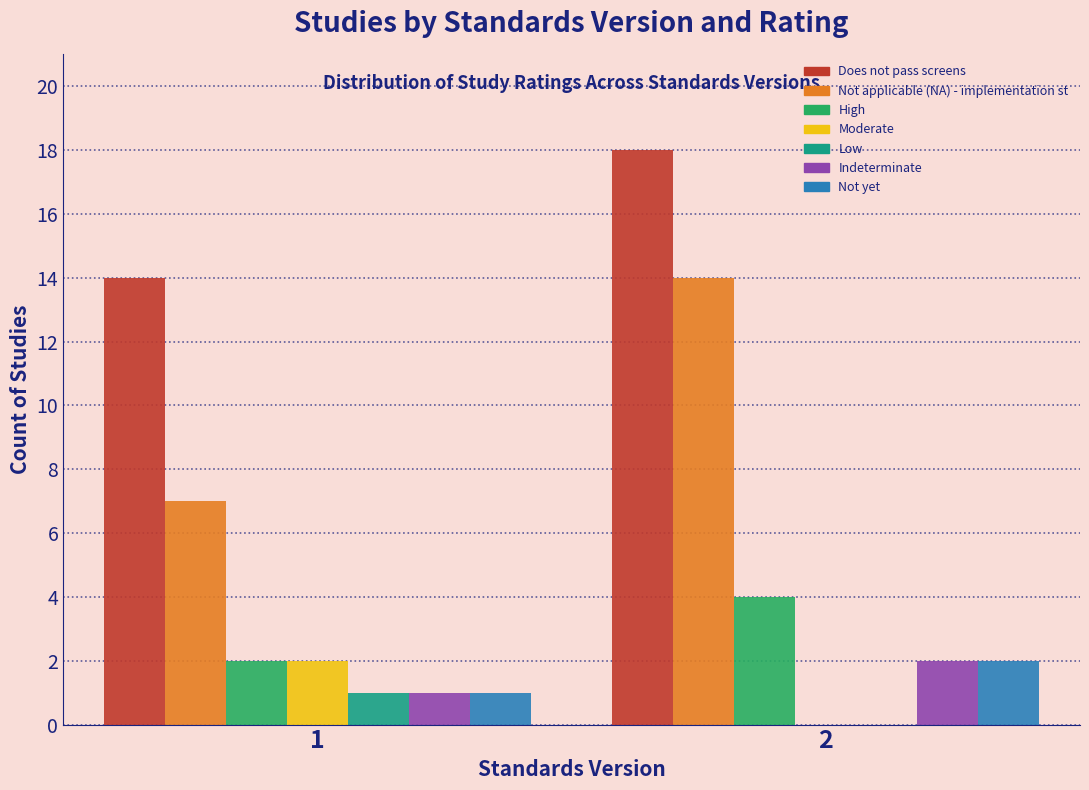

The Indeterminate series shows 2 at 2. True or false?

True